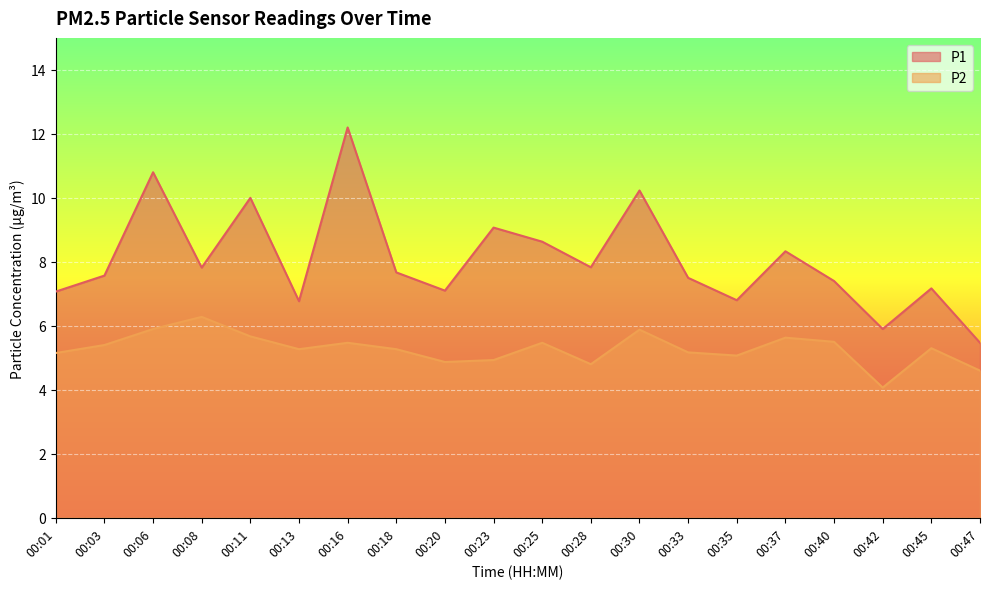

Does the chart display data point markers on the line(s)?

No